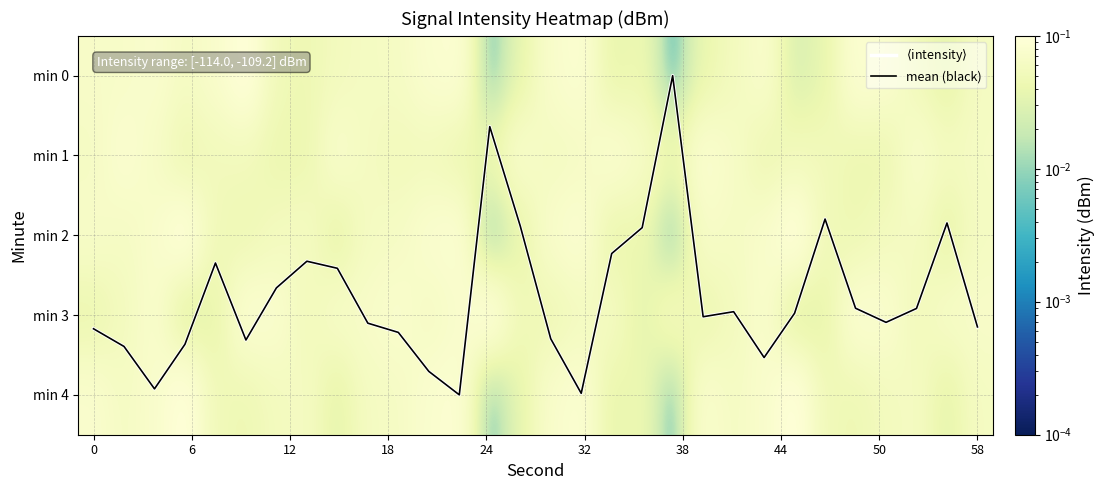

The $\langle$intensity$\rangle$ series shows 4.7 at 58. True or false?

False